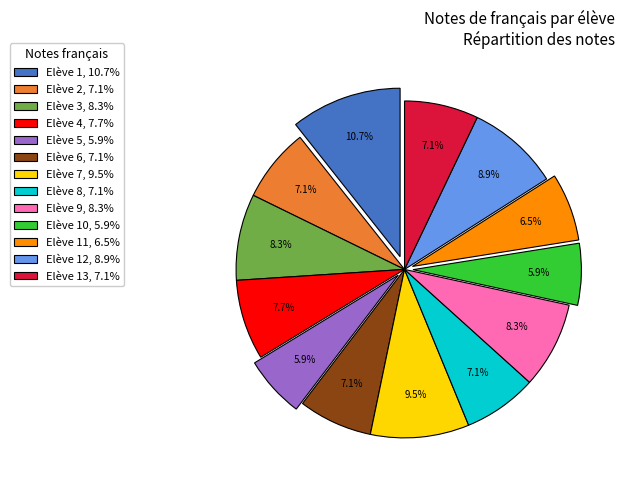

Which slice is the largest?

Elève 1, 10.7%